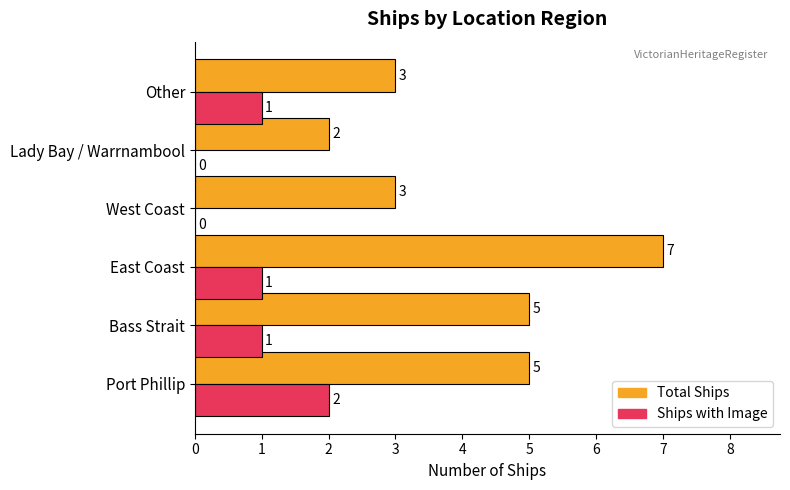

At which category is the sum across all series the highest?

East Coast